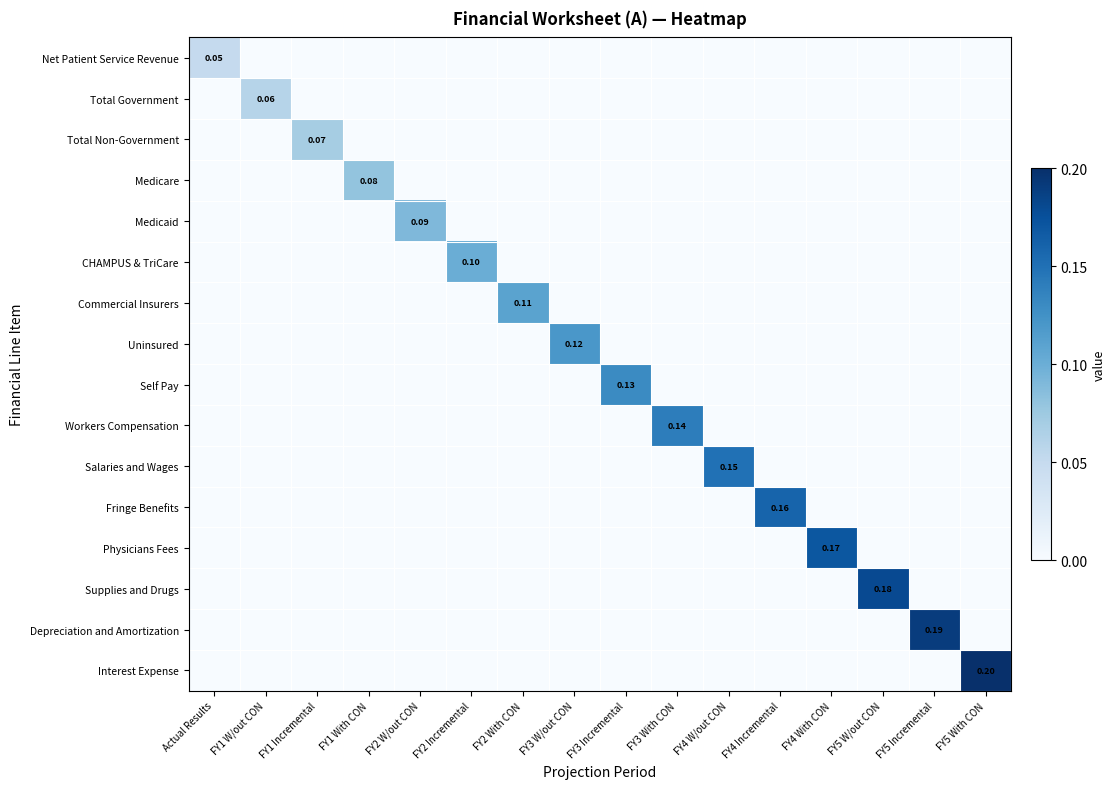

Is the value of CHAMPUS & TriCare at FY1 W/out CON greater than the value of Total Non-Government at FY5 W/out CON?

No